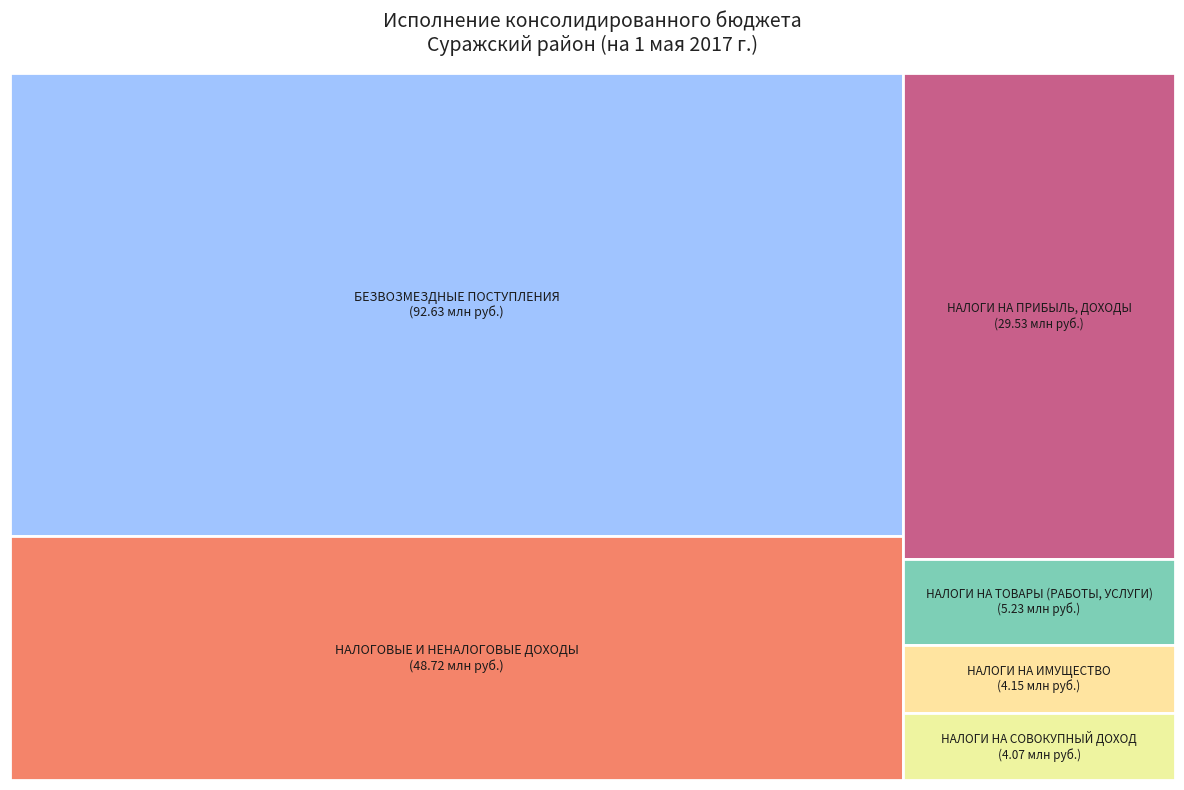

To the nearest percent, what is the average slice percentage?

17%